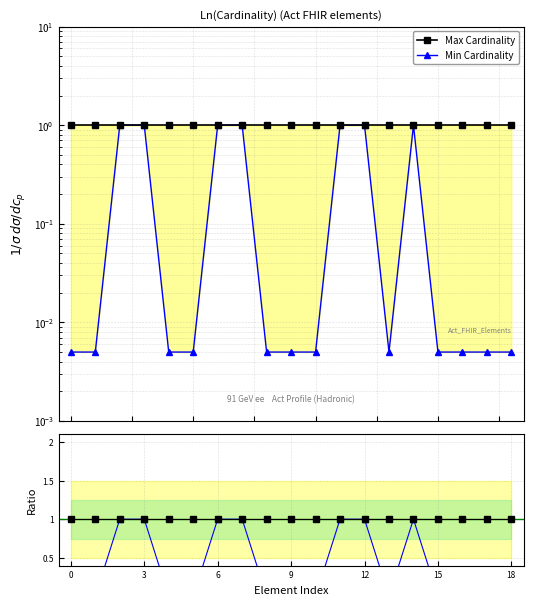

How many interior local peaks does the Min Cardinality series have?

1